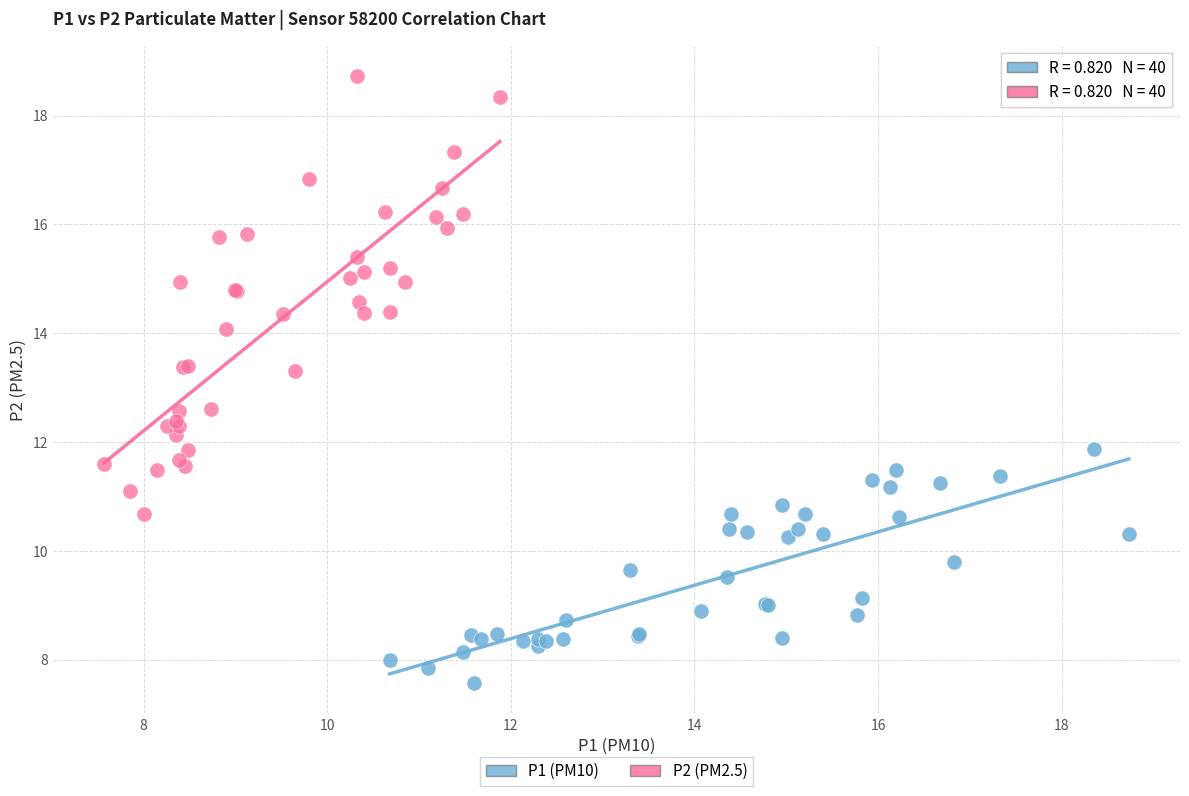

Which series contains the lowest Y value?

P1 (PM10)